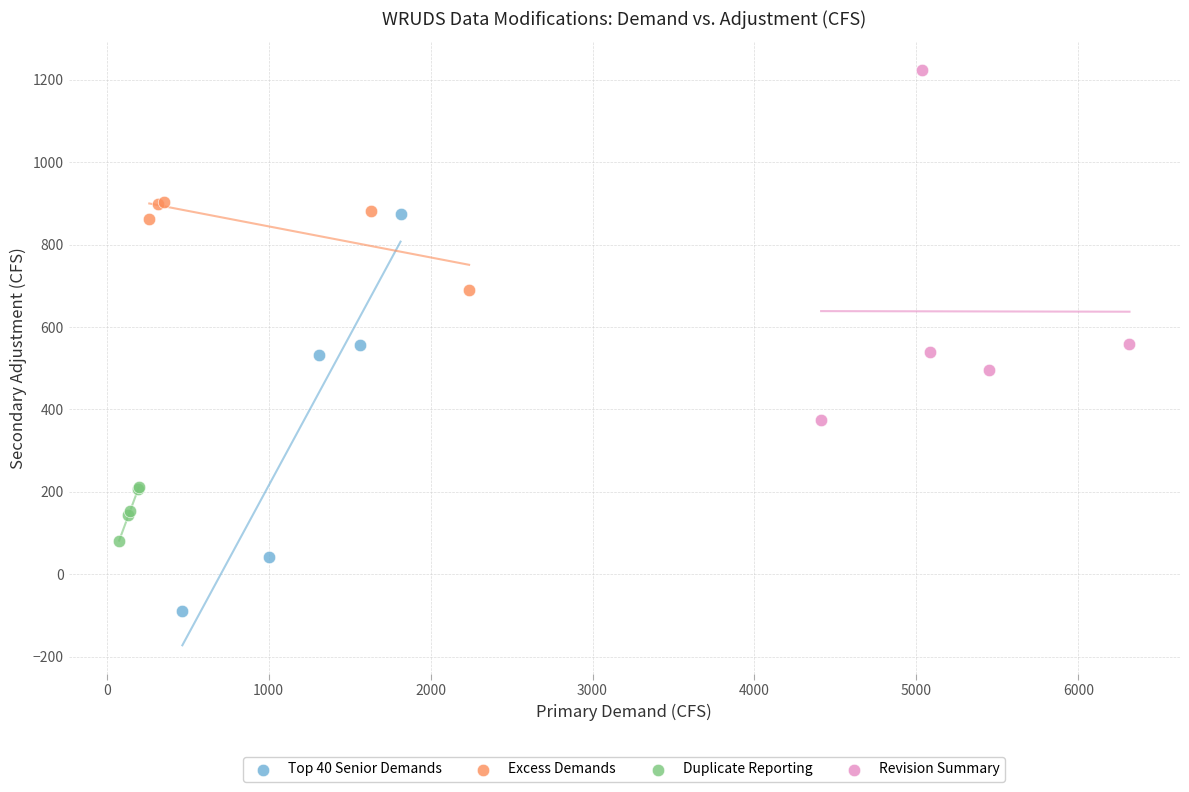

Which series reaches the minimum Y coordinate?

Top 40 Senior Demands